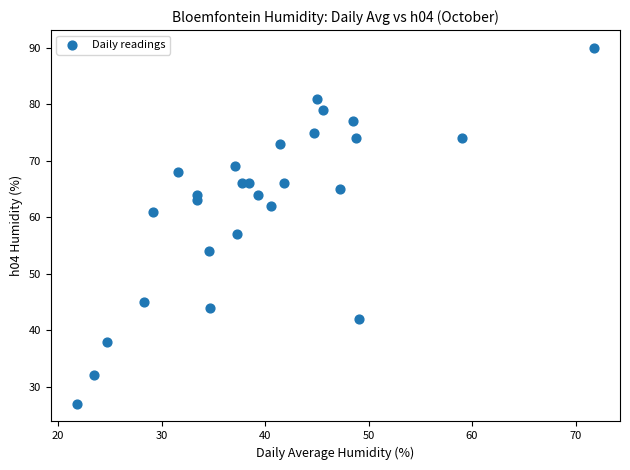

What Y value in the scatter plot is closest to 58?

57